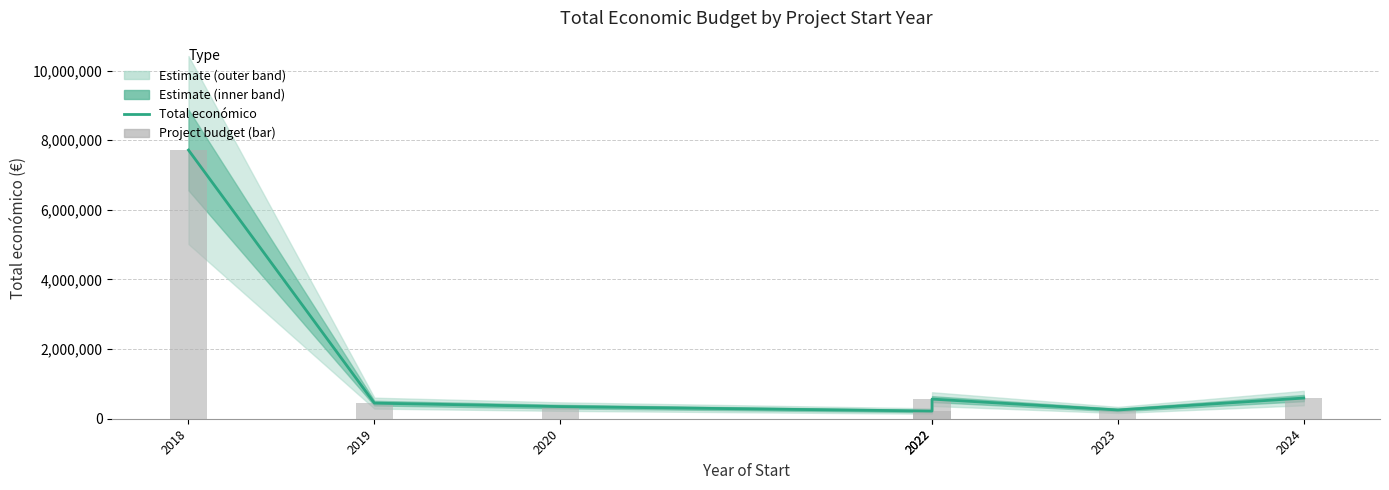

What is the sum of all Total económico values?

10142924